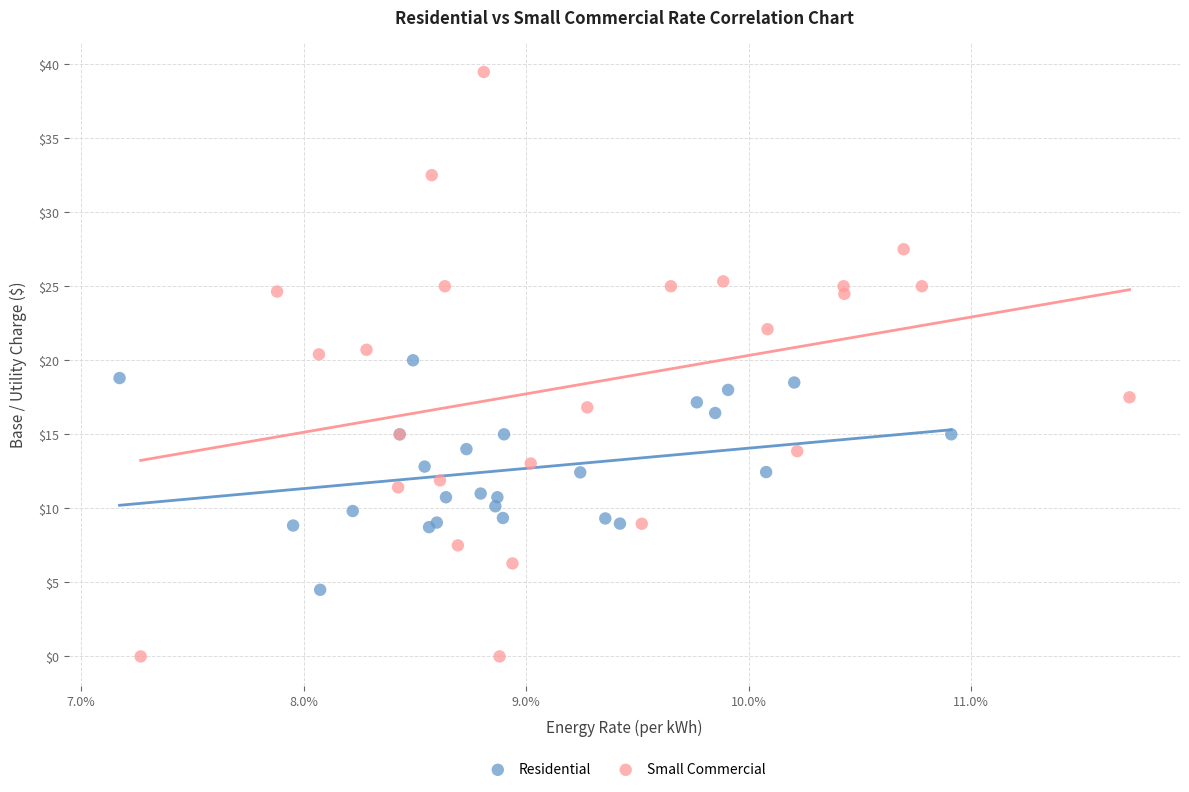

Which series reaches the minimum Y coordinate?

Small Commercial